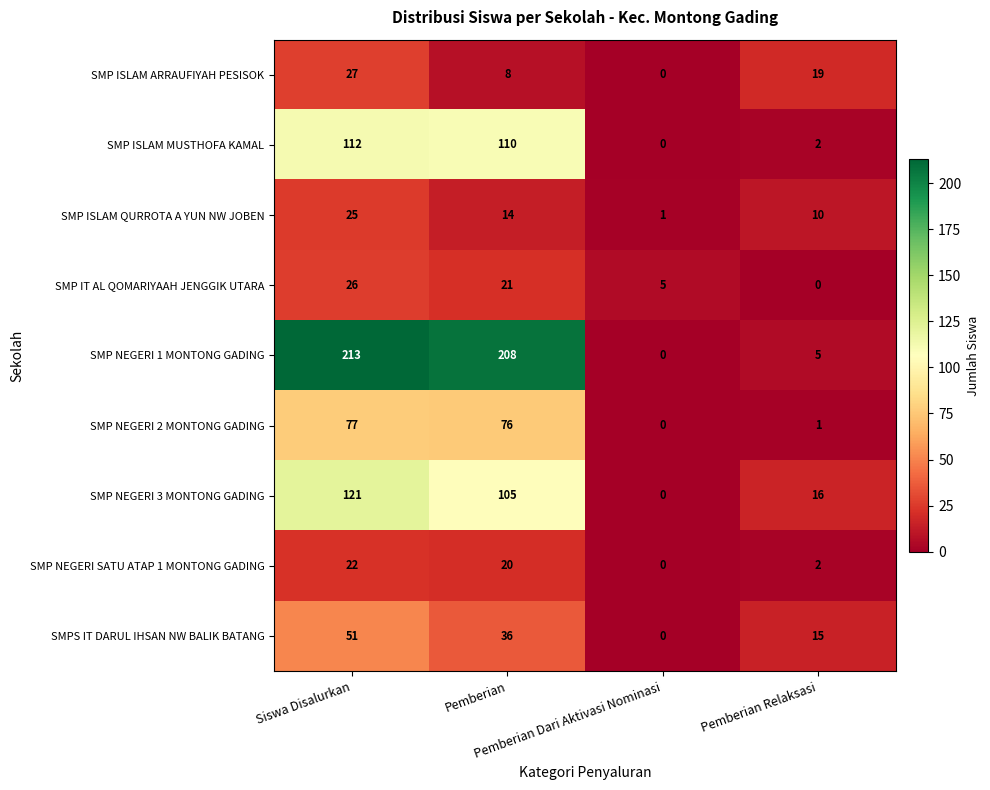

What is the greatest value displayed?

213